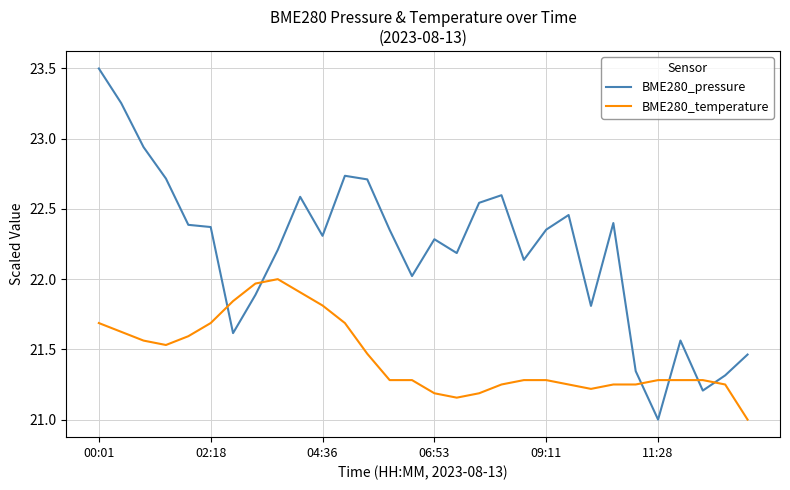

Which series has the widest spread of values?

BME280_pressure